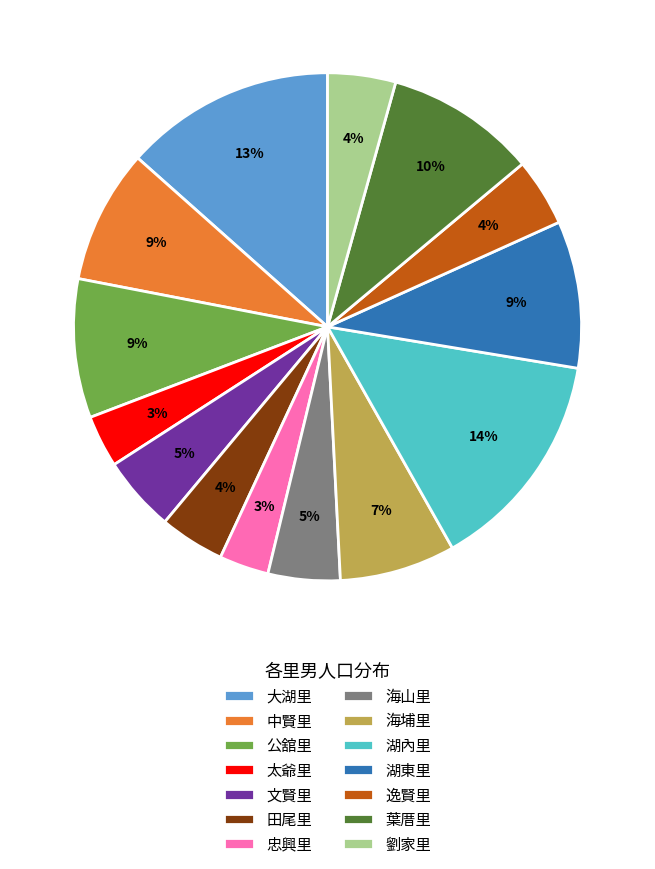

To the nearest percent, what is the difference between the 海埔里 and 田尾里 slice percentages?

3%